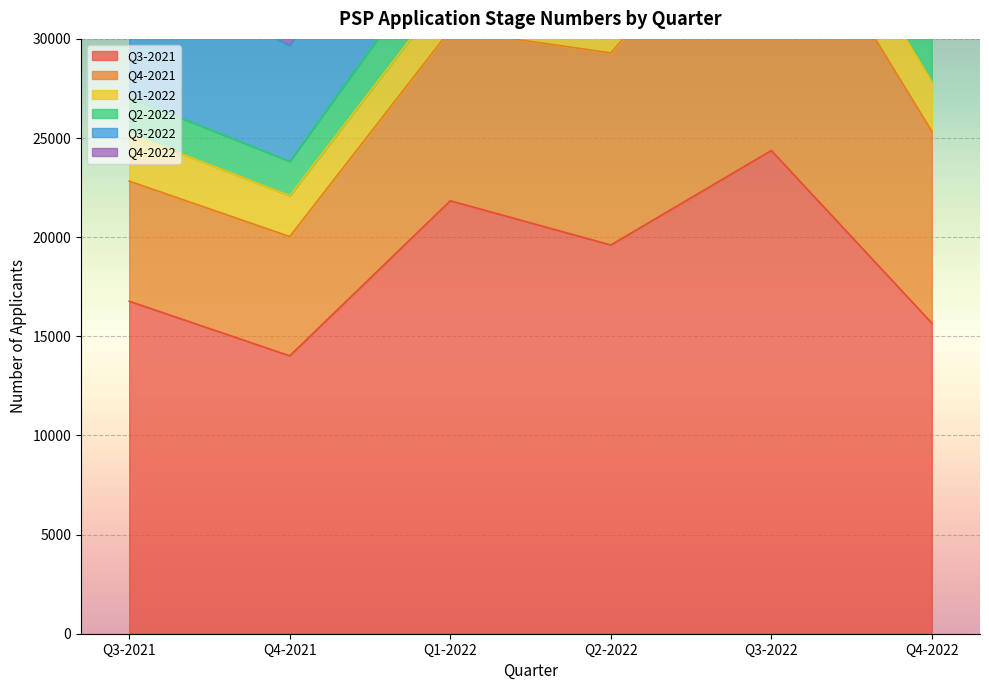

How many values in the Q3-2021 series are below 19605?

3